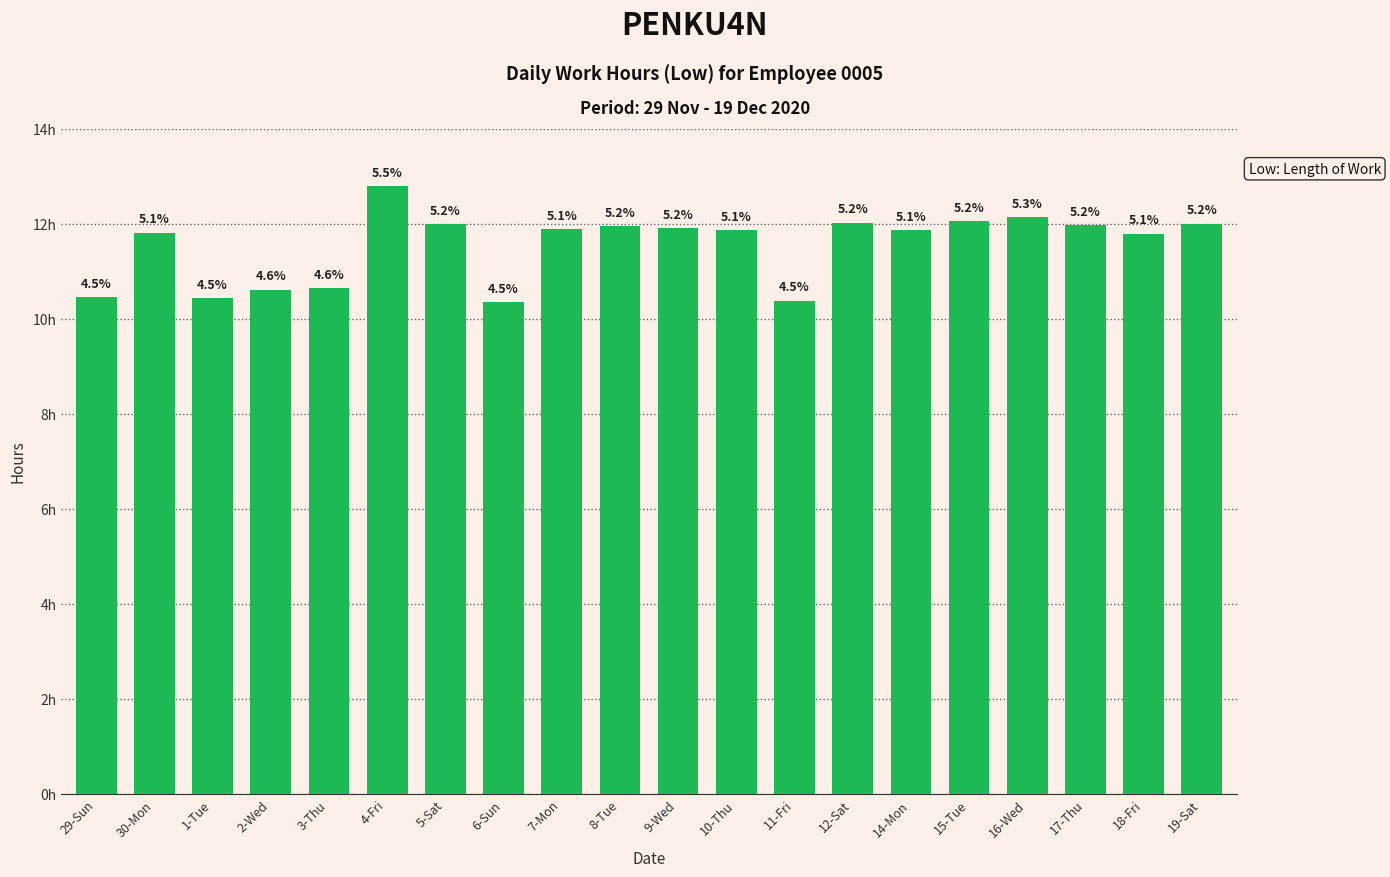

Is it true that the value at 6-Sun is 10.3?

True